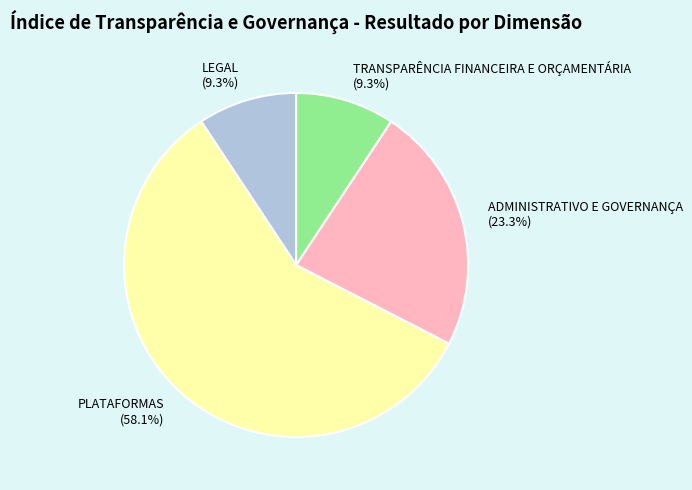

Which slice is the largest?

PLATAFORMAS